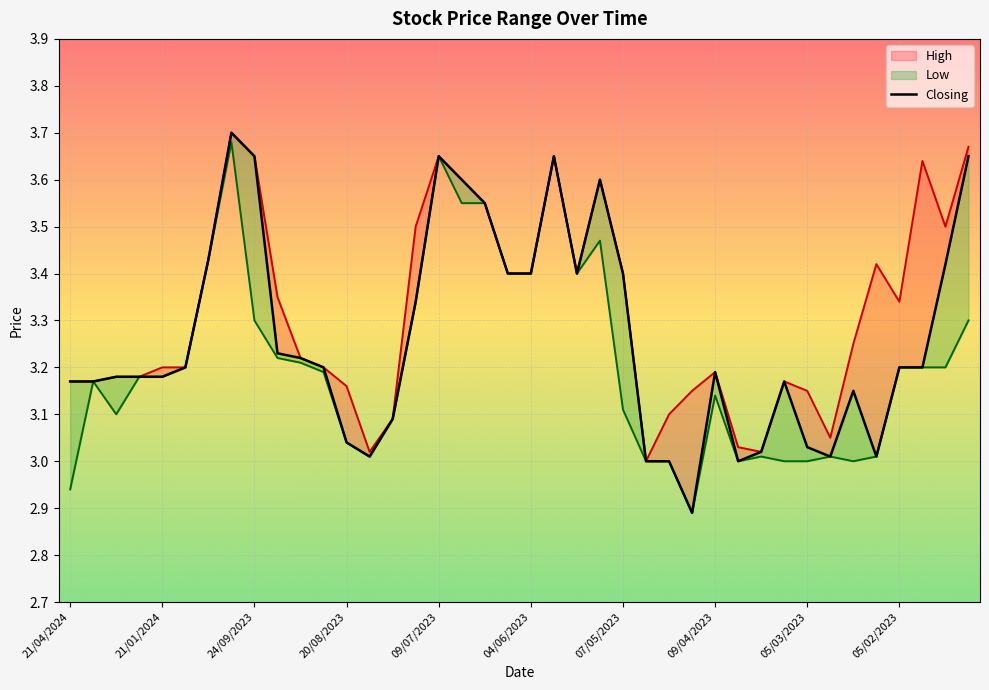

What is the label of the 1st point from the right?

15/01/2023